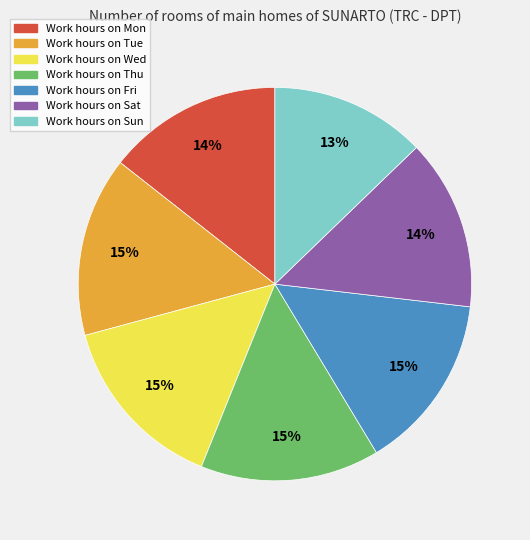

The Work hours on Sun slice represents 13% of the pie. True or false?

True